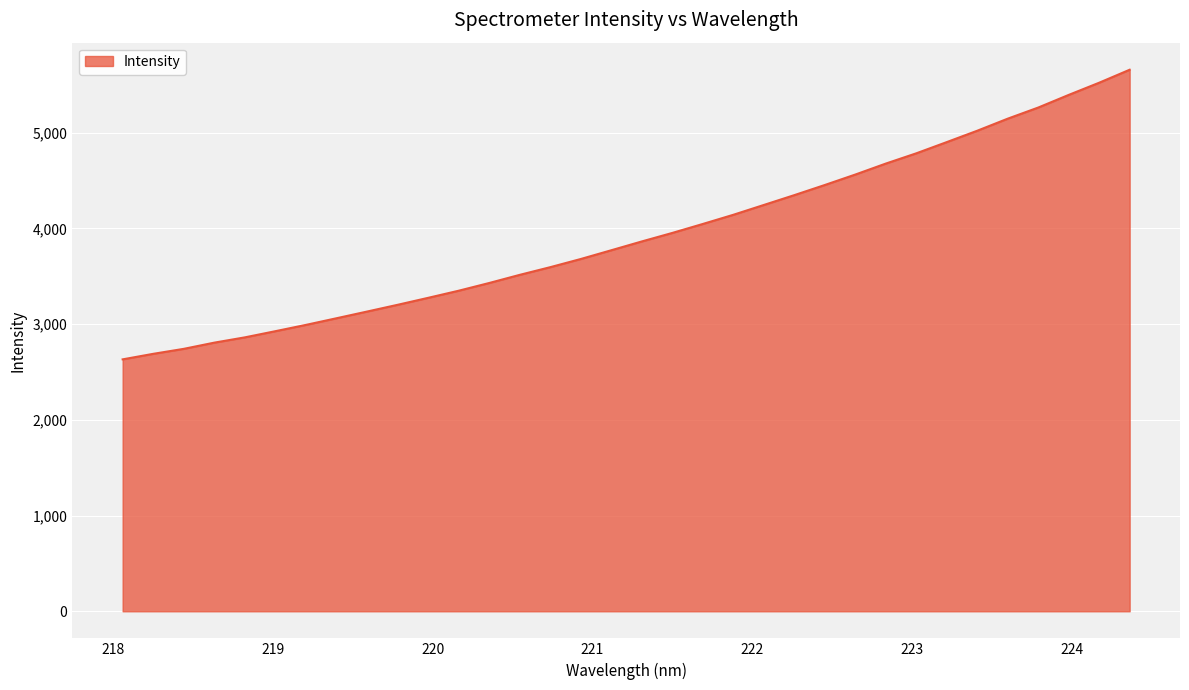

What is the difference between the maximum and minimum values?

3026.2